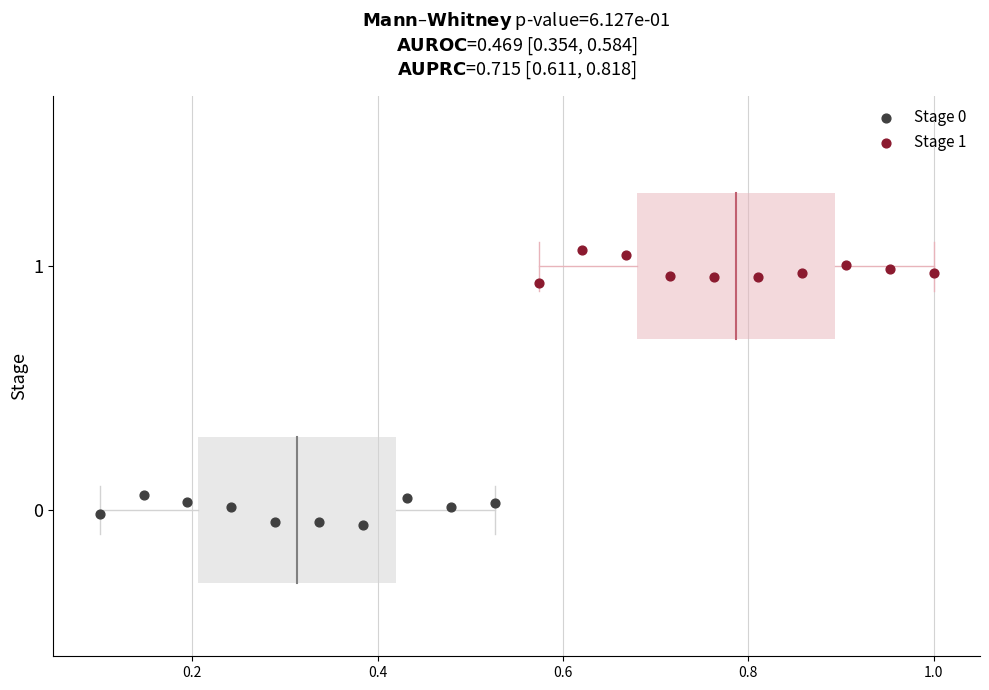

Which series reaches the maximum Y coordinate?

Stage 1